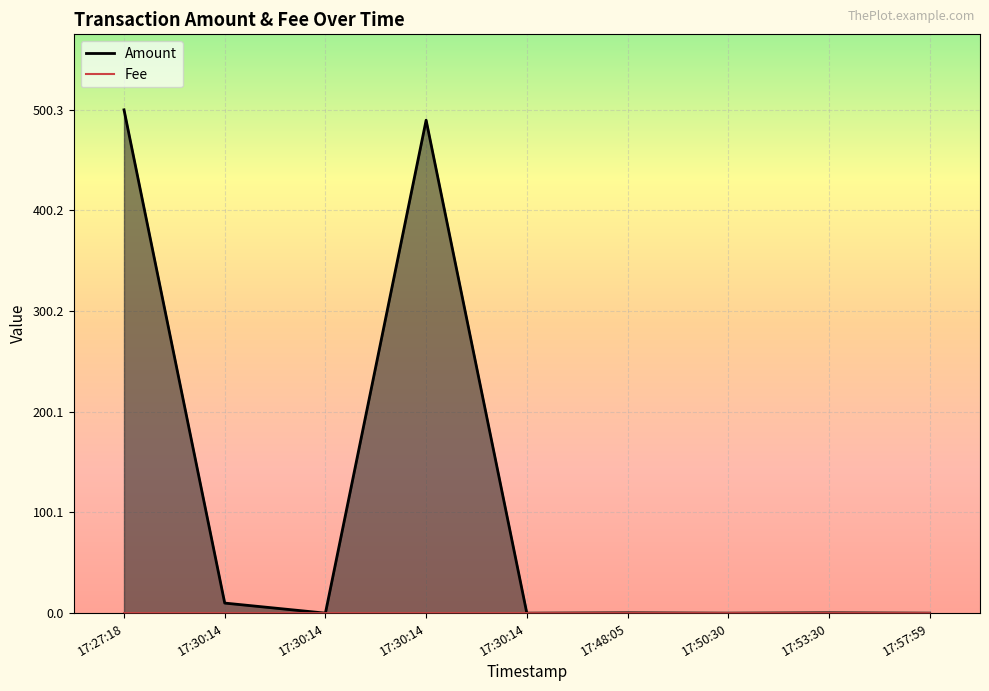

Does the chart display data point markers on the line(s)?

No